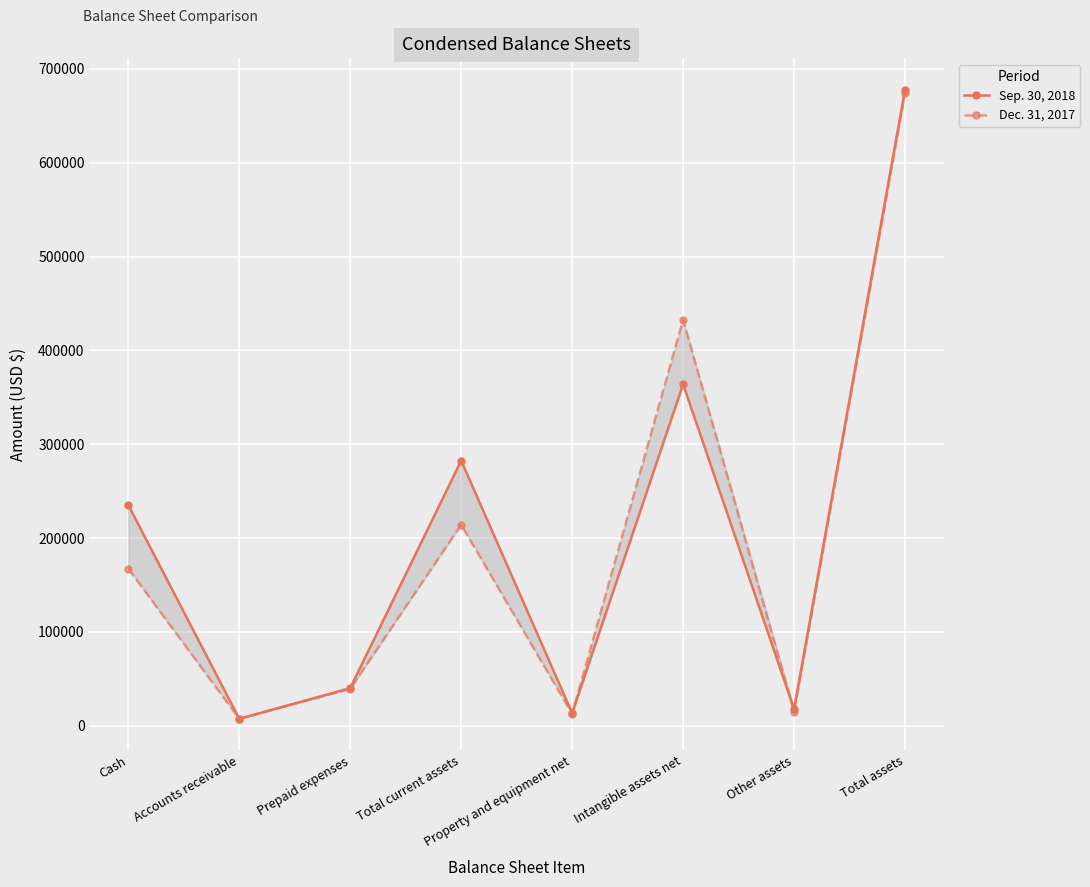

Read the Dec. 31, 2017 value at Cash.

167492